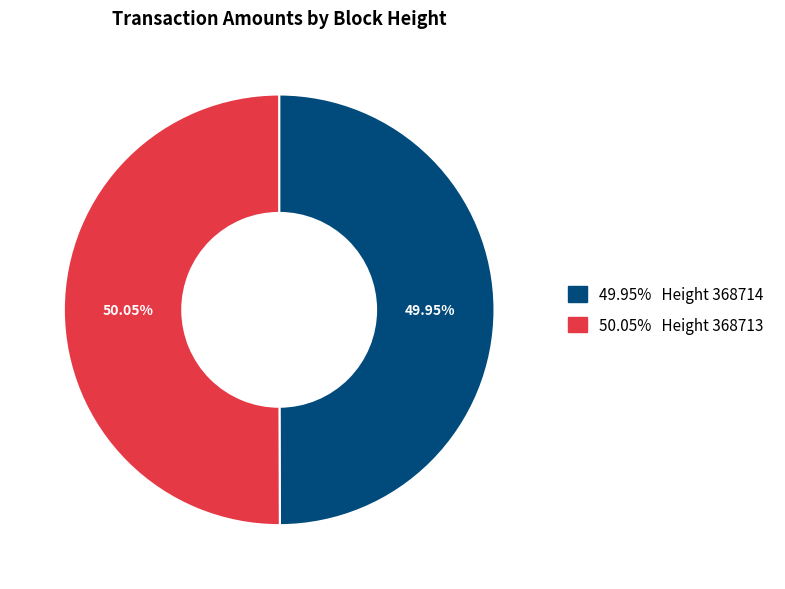

Is there a majority slice in this chart?

Yes